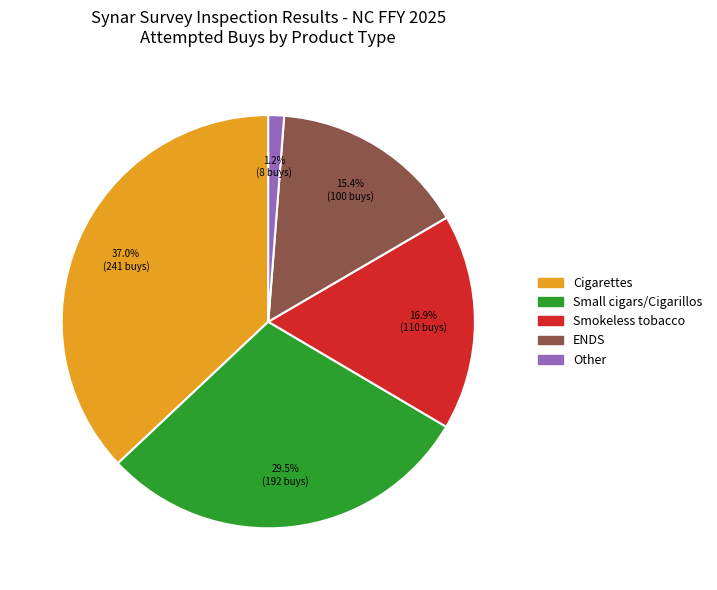

The Small cigars/Cigarillos slice represents 42% of the pie. True or false?

False